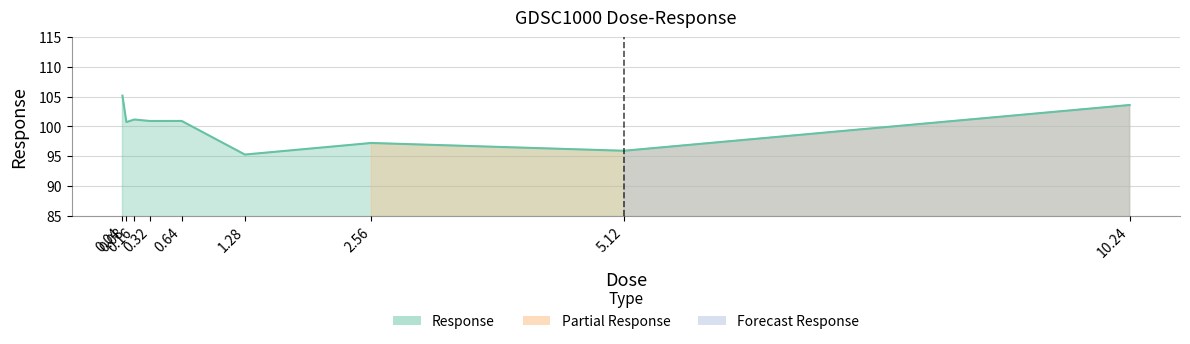

What is the value of the 7th point from the left?

97.2